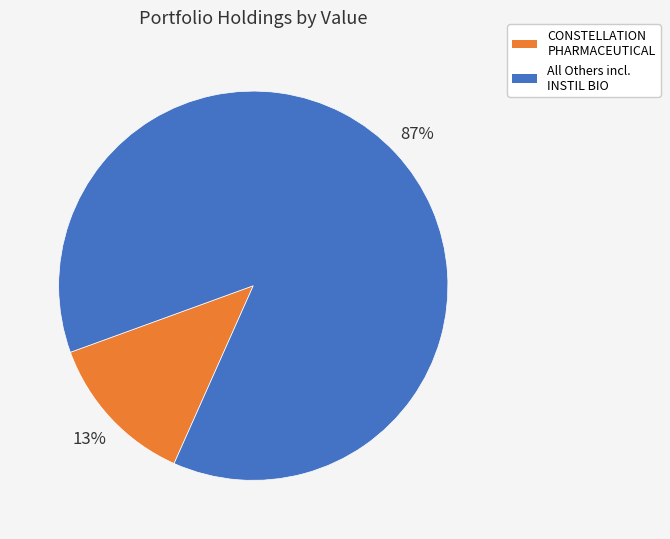

Is there a majority slice in this chart?

Yes